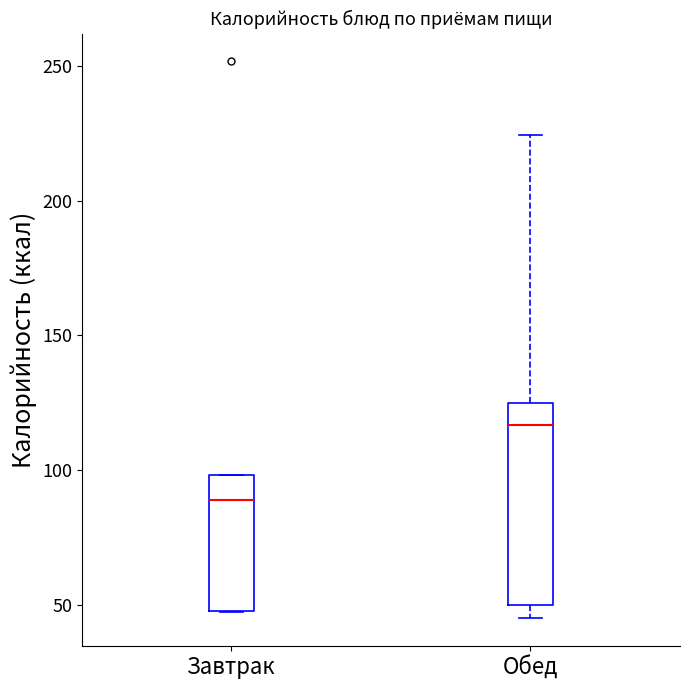

Reading left to right, transcribe this box plot: for each box, give where its median line is, the range the box spans, and where its two whiskers end, as read against the y-axis. The values are not printed on the chart, so give them approximately, as read against the axis.

Завтрак: median 90, box 45 to 100, whiskers 45 to 100
Обед: median 115, box 50 to 125, whiskers 45 to 225